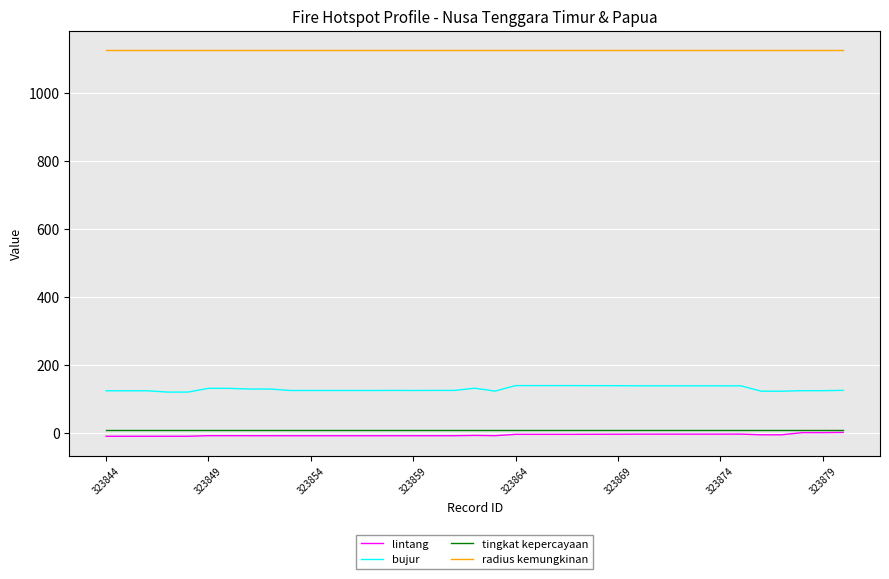

Which series has the largest total across all categories?

radius kemungkinan